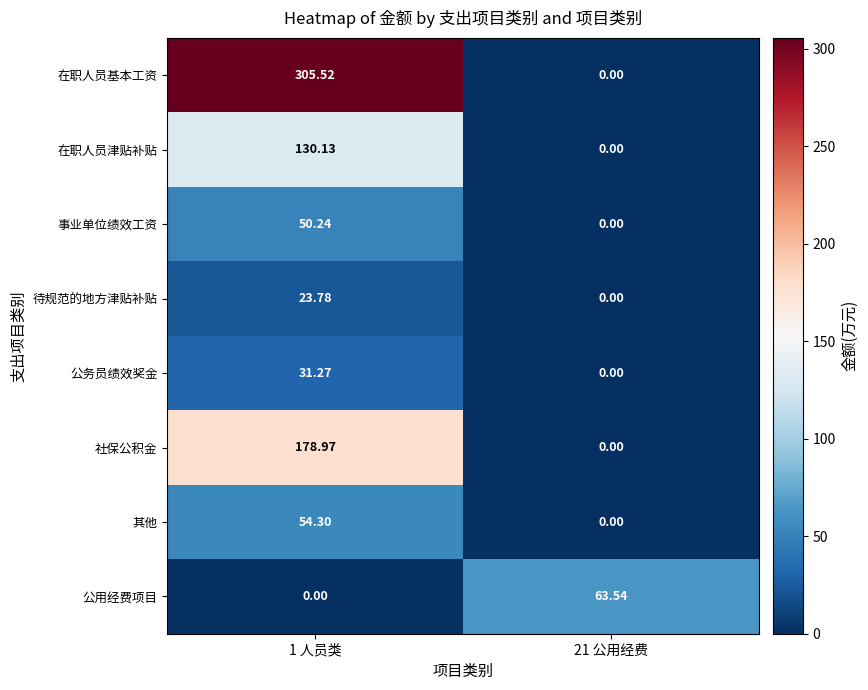

Which series has the largest range (max minus min)?

在职人员基本工资